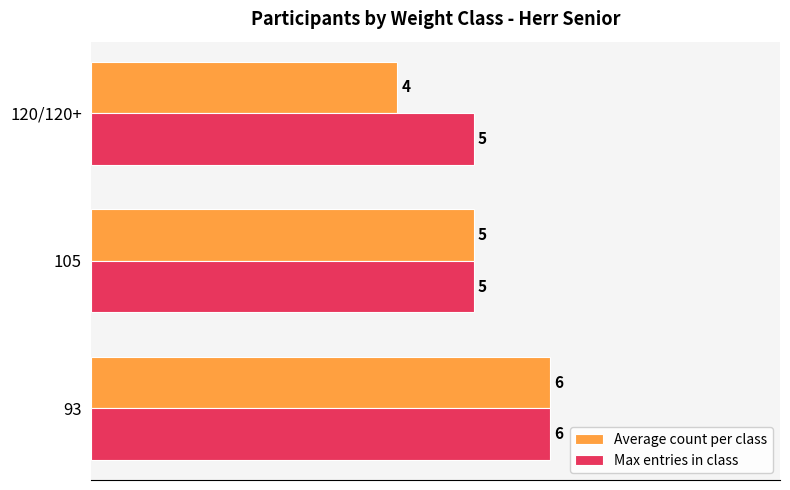

Is it true that Max entries in class equals 5 at 120/120+?

True